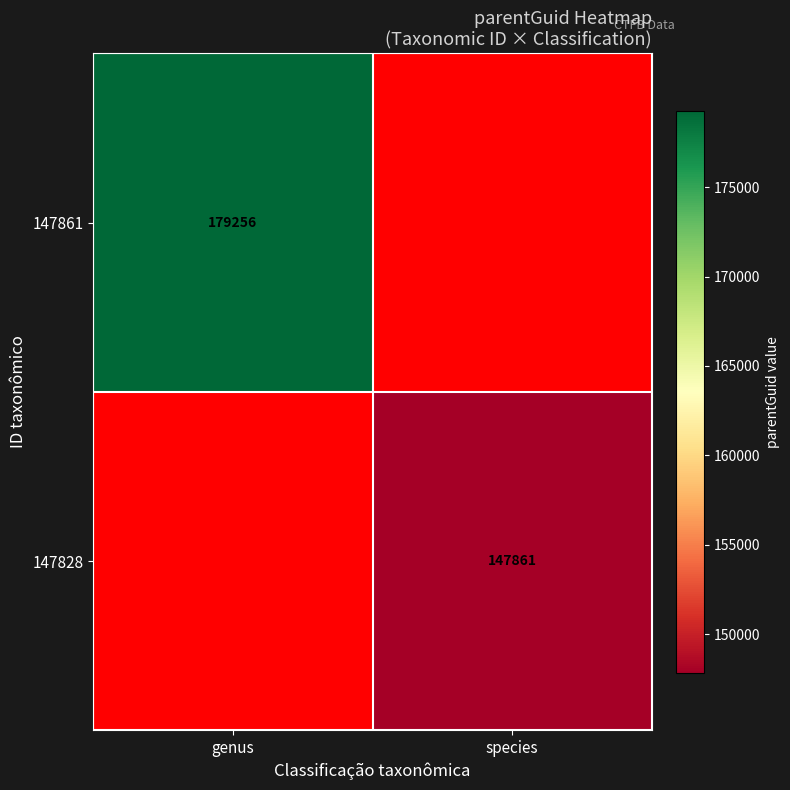

The value of 147861 at genus is 116737. True or false?

False